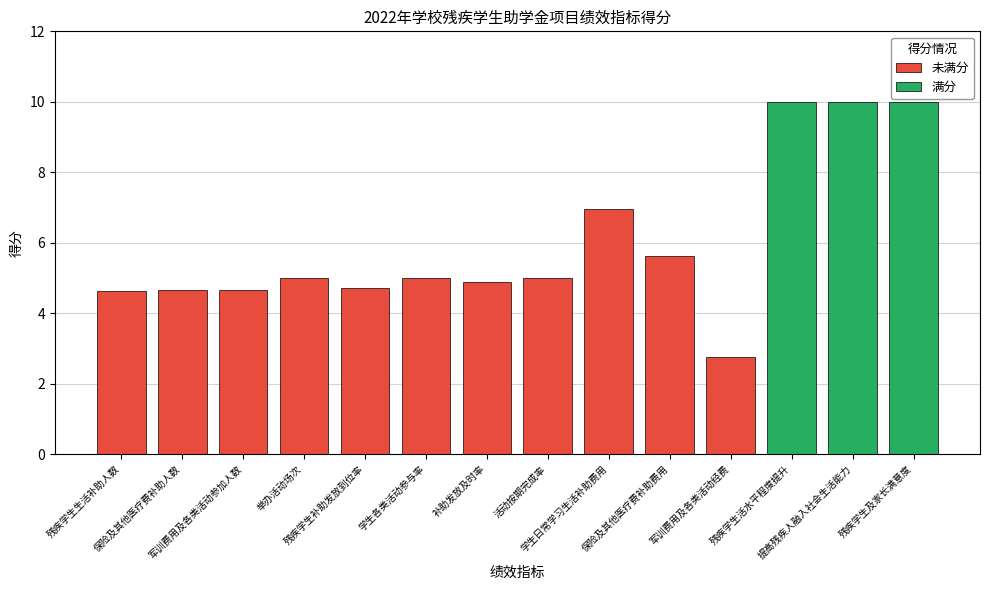

What is the value of the 未满分 bar at the 1st from the left?

4.6